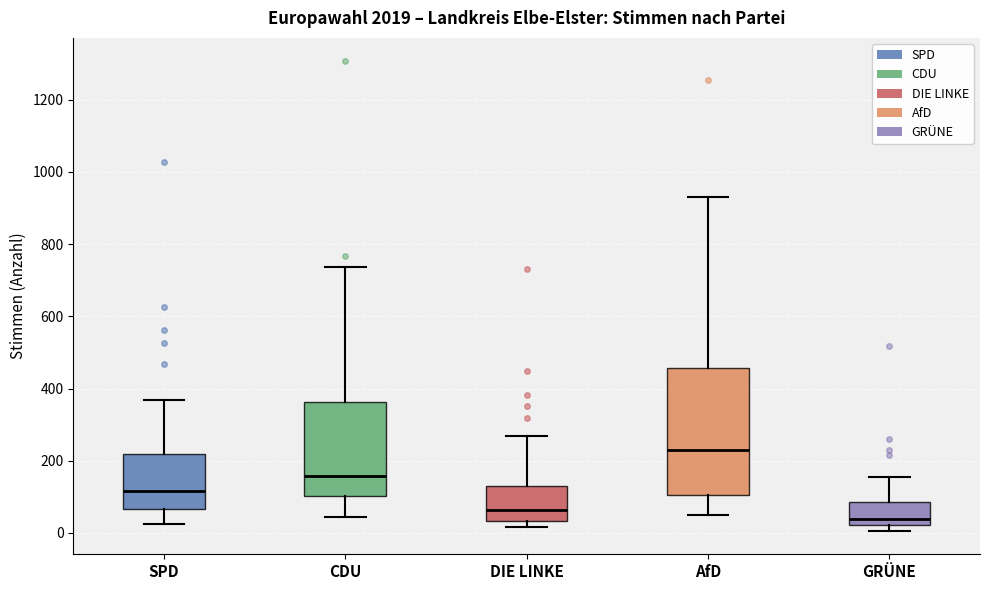

Which box is the tallest, from its lower edge to its upper edge?

AfD